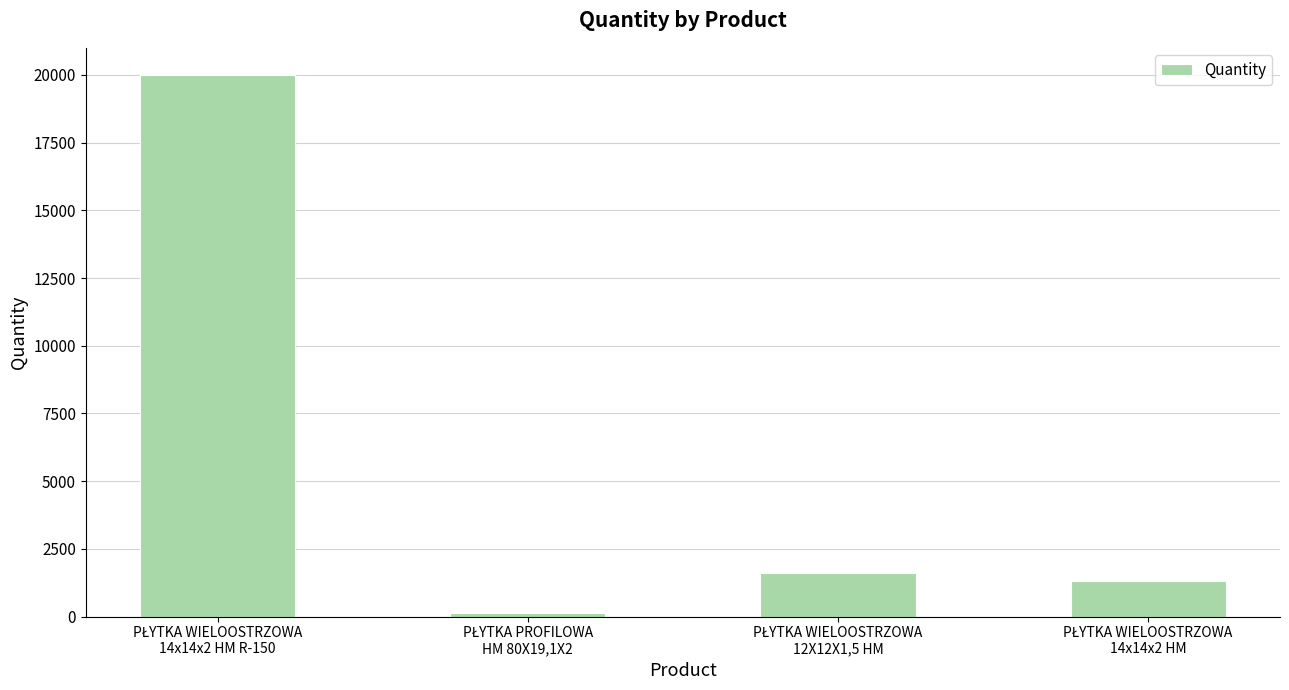

What is the maximum value shown in the chart?

20000